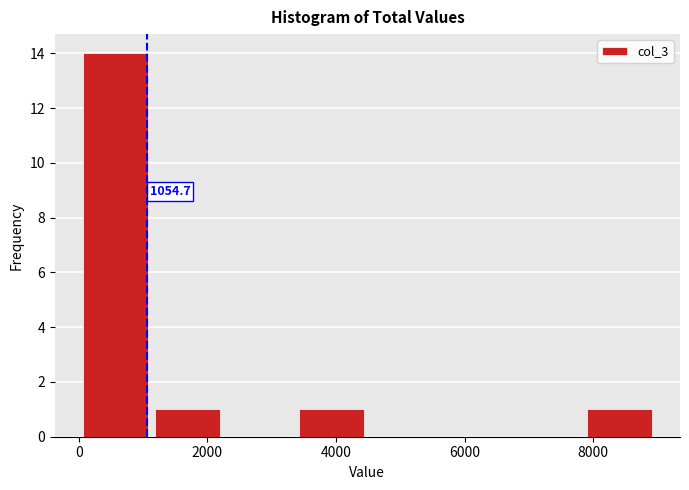

Over which range of the x-axis is the bar tallest?

0 to 1200